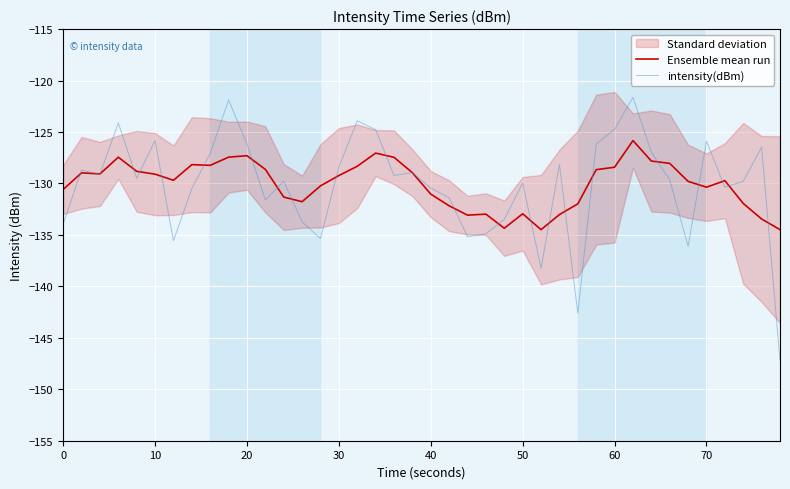

The Ensemble mean run series shows -129.2 at 30. True or false?

True